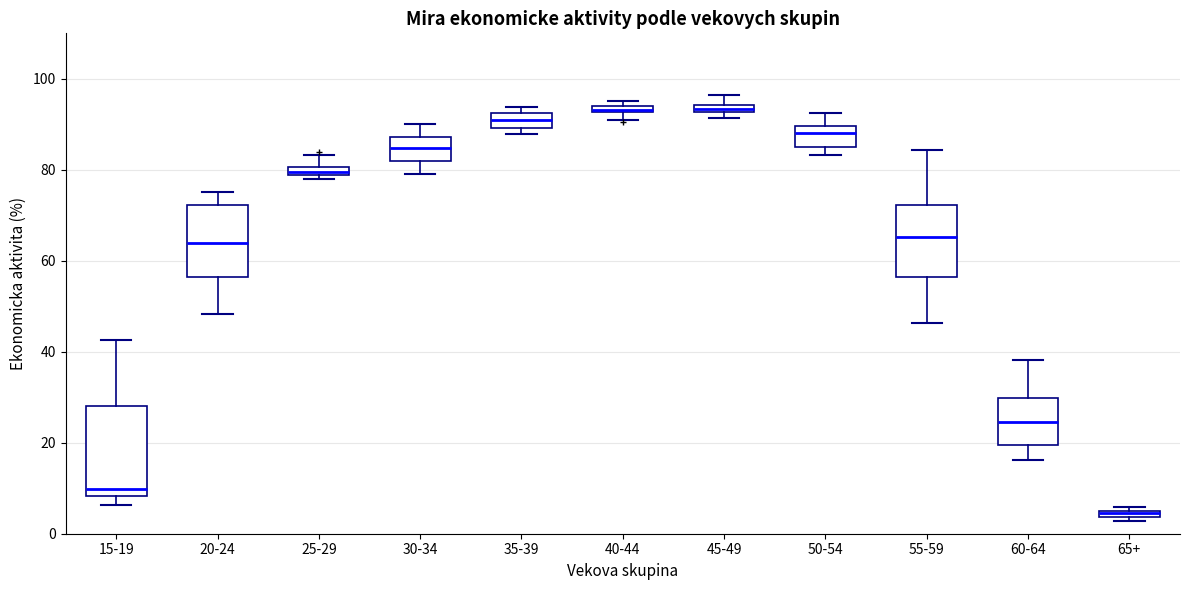

Which box is the tallest, from its lower edge to its upper edge?

15-19